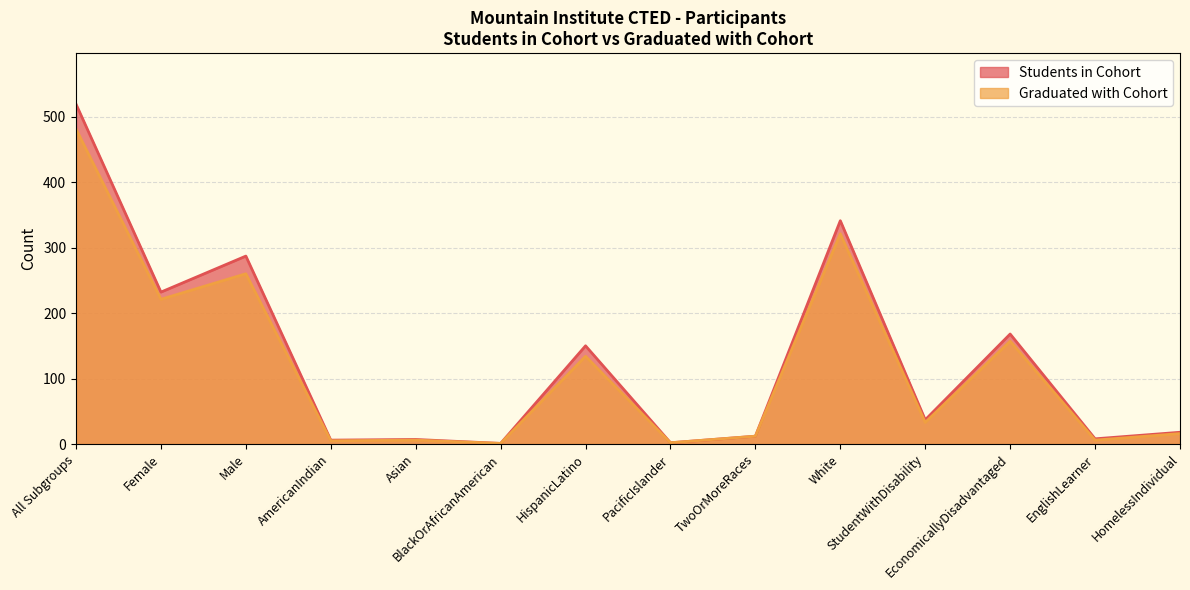

List the labels in order of Students in Cohort value, smallest first.

BlackOrAfricanAmerican, PacificIslander, AmericanIndian, Asian, EnglishLearner, TwoOrMoreRaces, HomelessIndividual, StudentWithDisability, HispanicLatino, EconomicallyDisadvantaged, Female, Male, White, All Subgroups